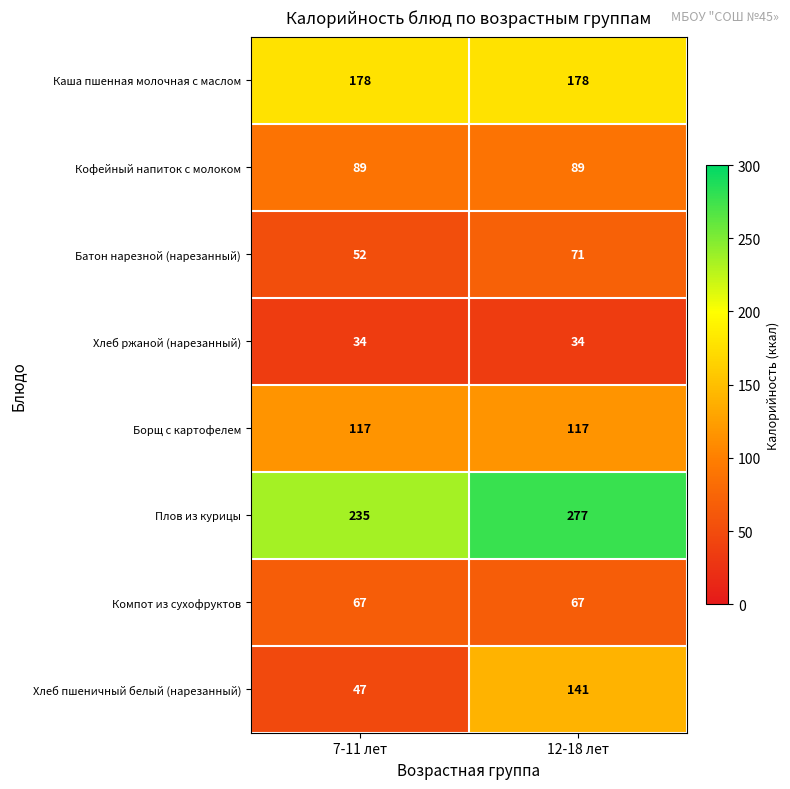

Which series has the largest range (max minus min)?

Хлеб пшеничный белый (нарезанный)